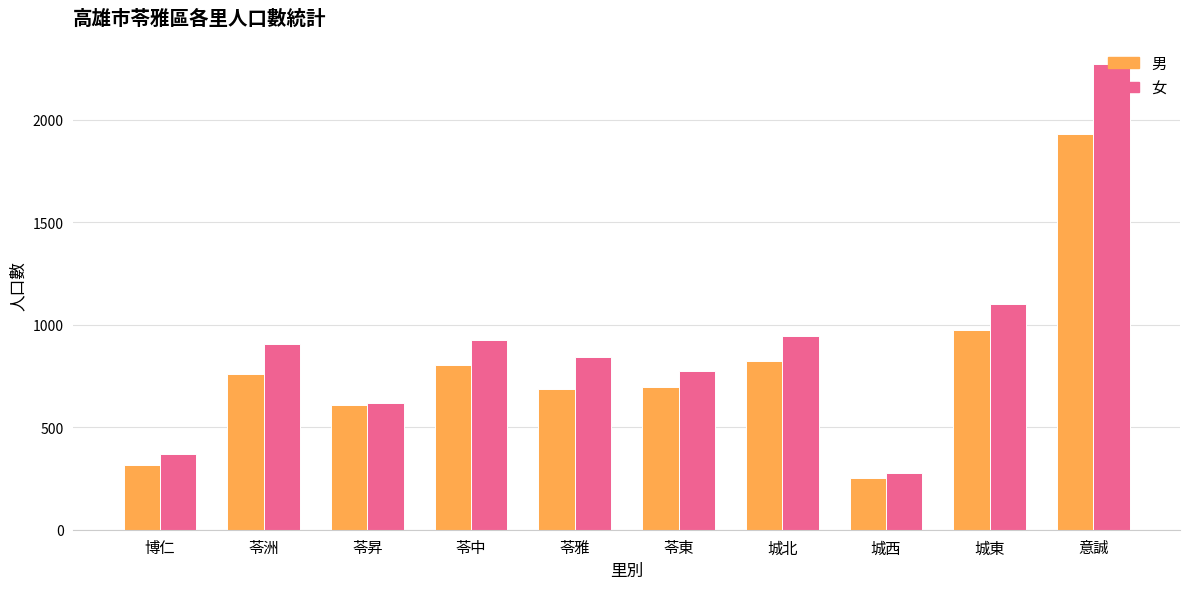

Where is 女 nearest to the value 1274?

城東